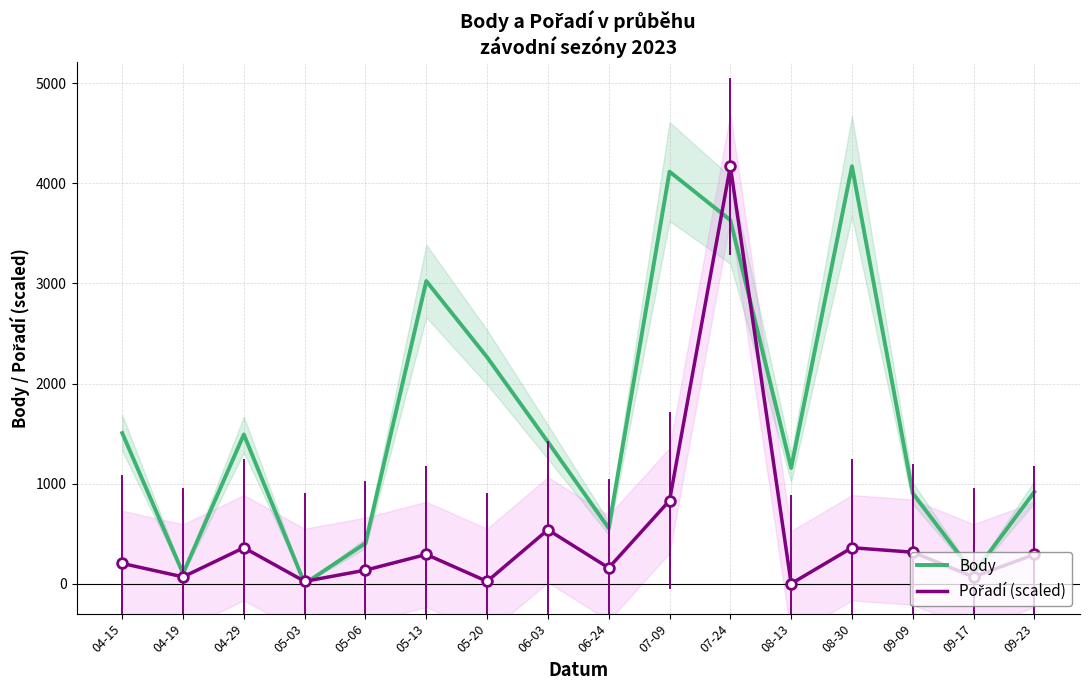

How many values in the Body series exceed 1416?

7